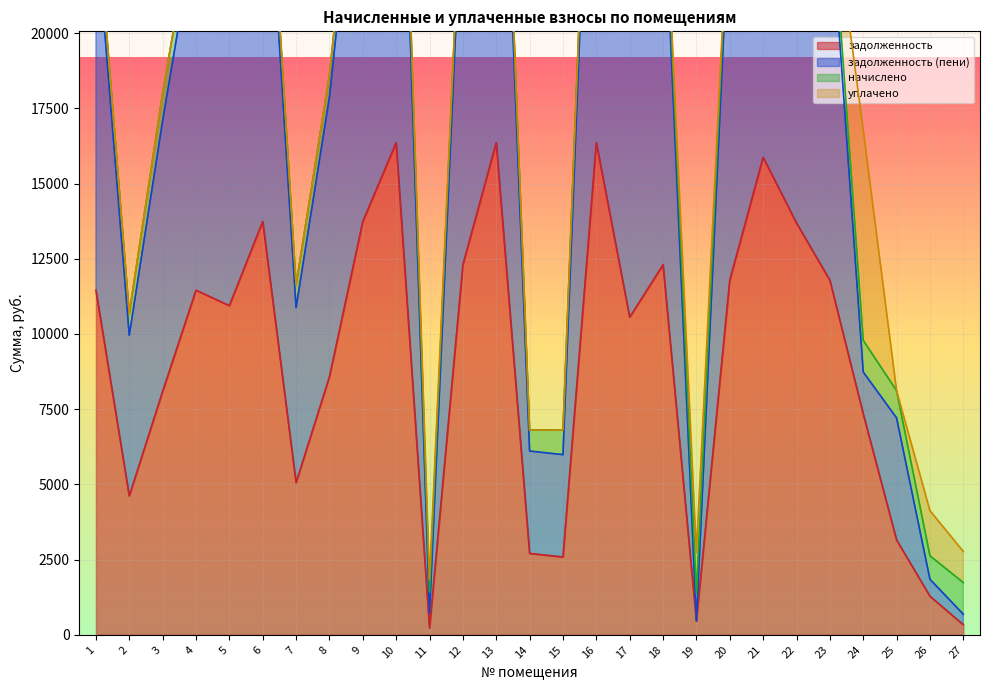

How many values in the задолженность series exceed 10939?

14